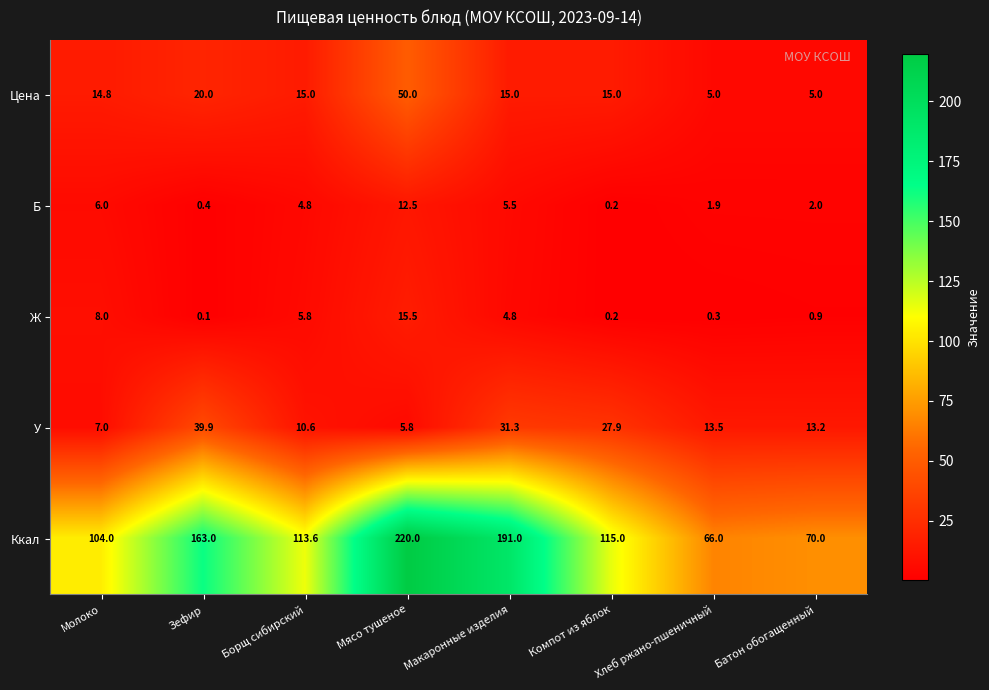

At which label is Б closest to 6?

Молоко